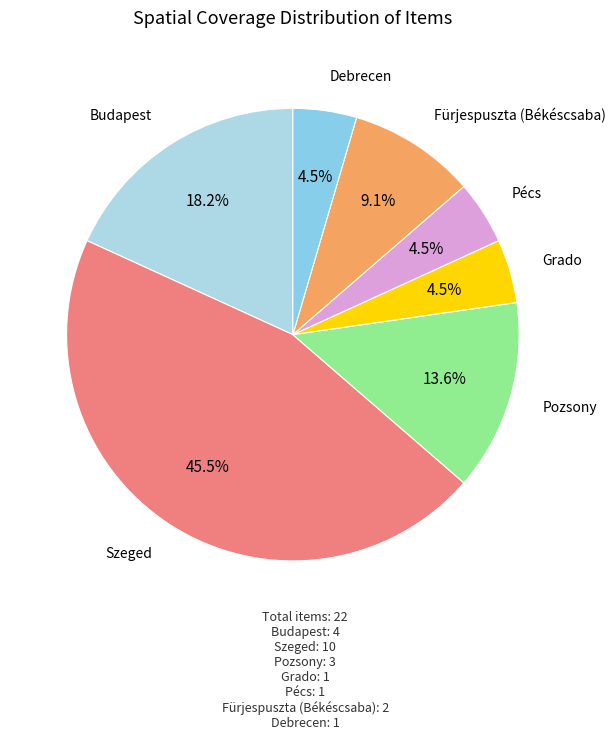

Is there any slice that represents more than half of the pie?

No